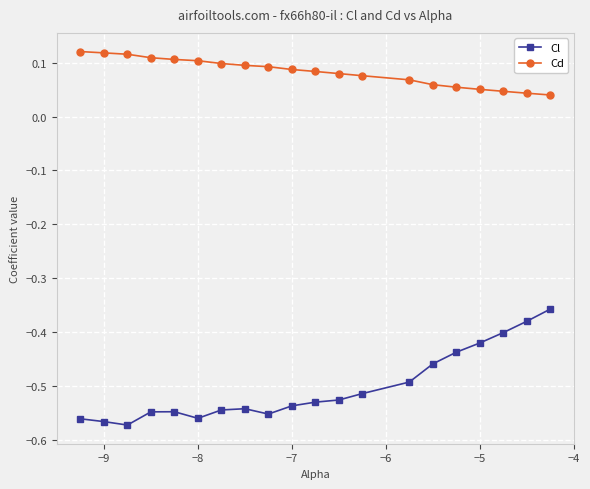

What is the sum of all Cl values?

-10.1